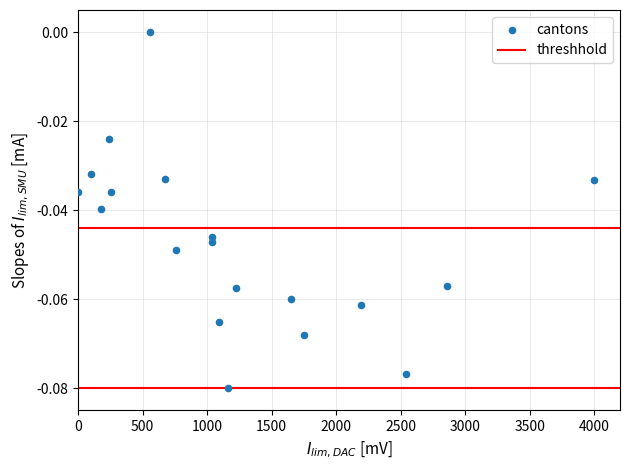

What is the range of X values (max minus min)?

4000.0